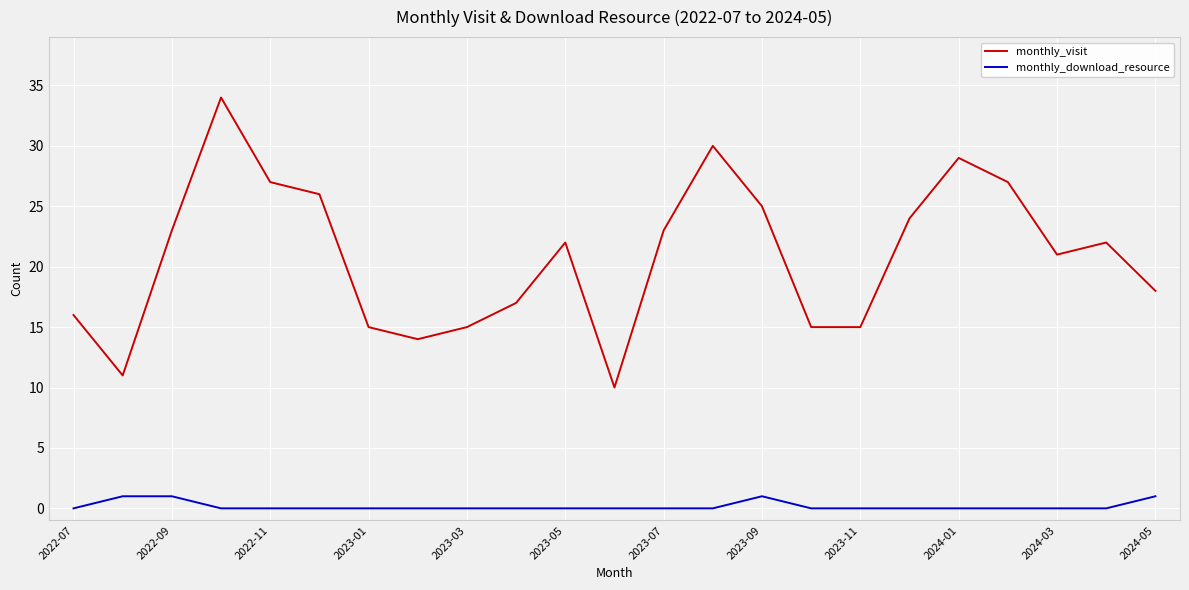

How many categories are shown in the chart?

23